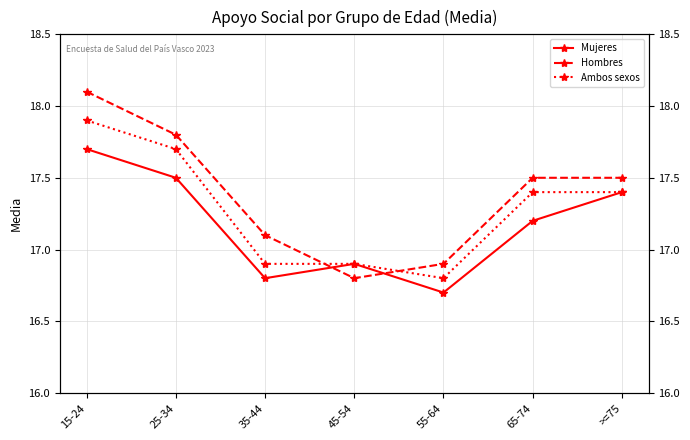

How many lines are shown in the chart?

3